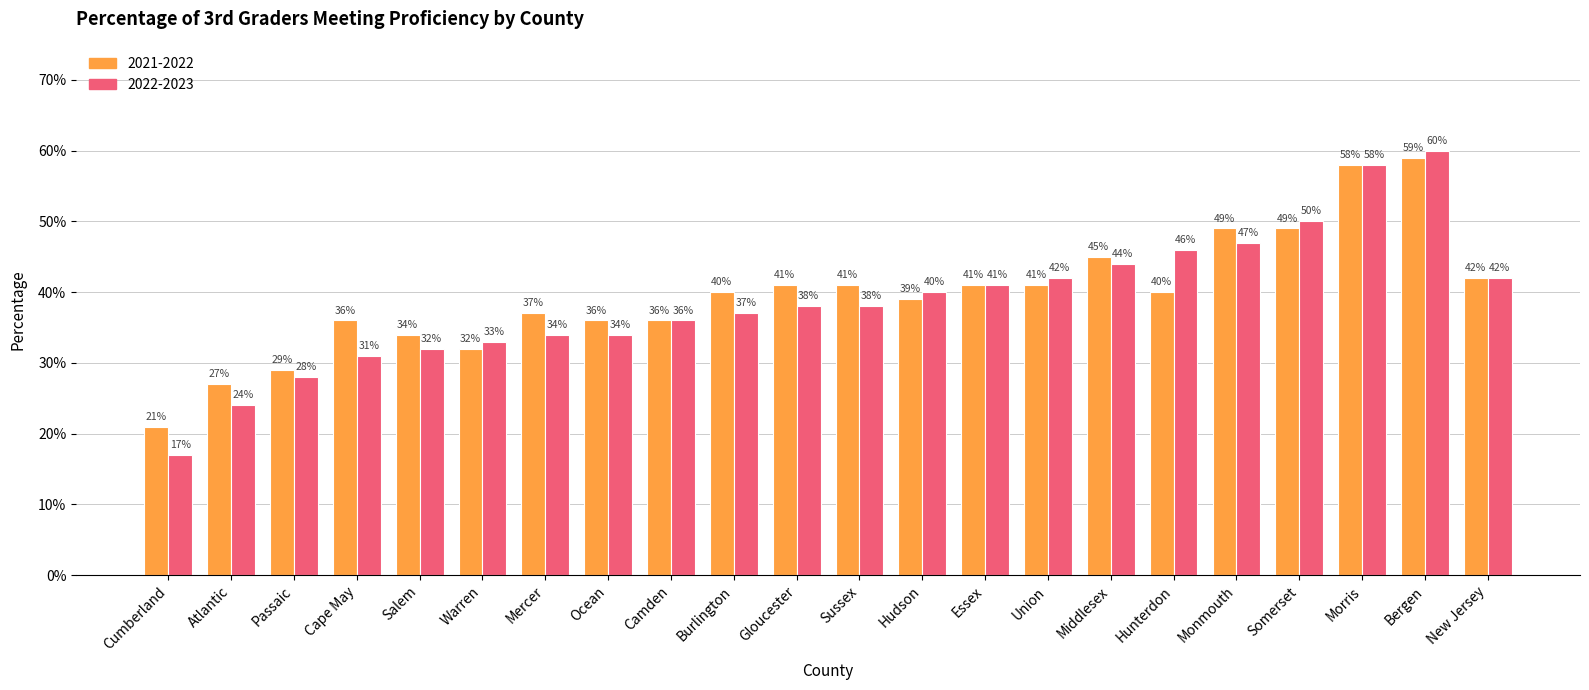

Does the chart contain any negative values?

No